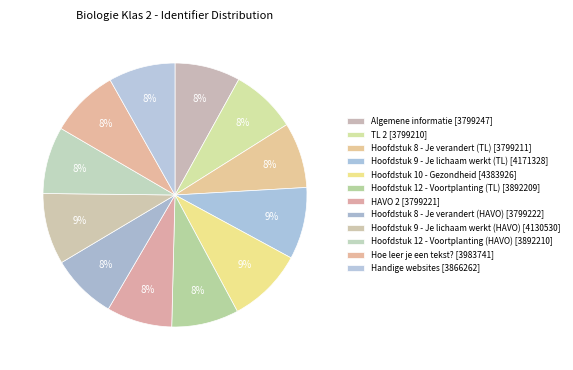

How many segments does this pie chart have?

12